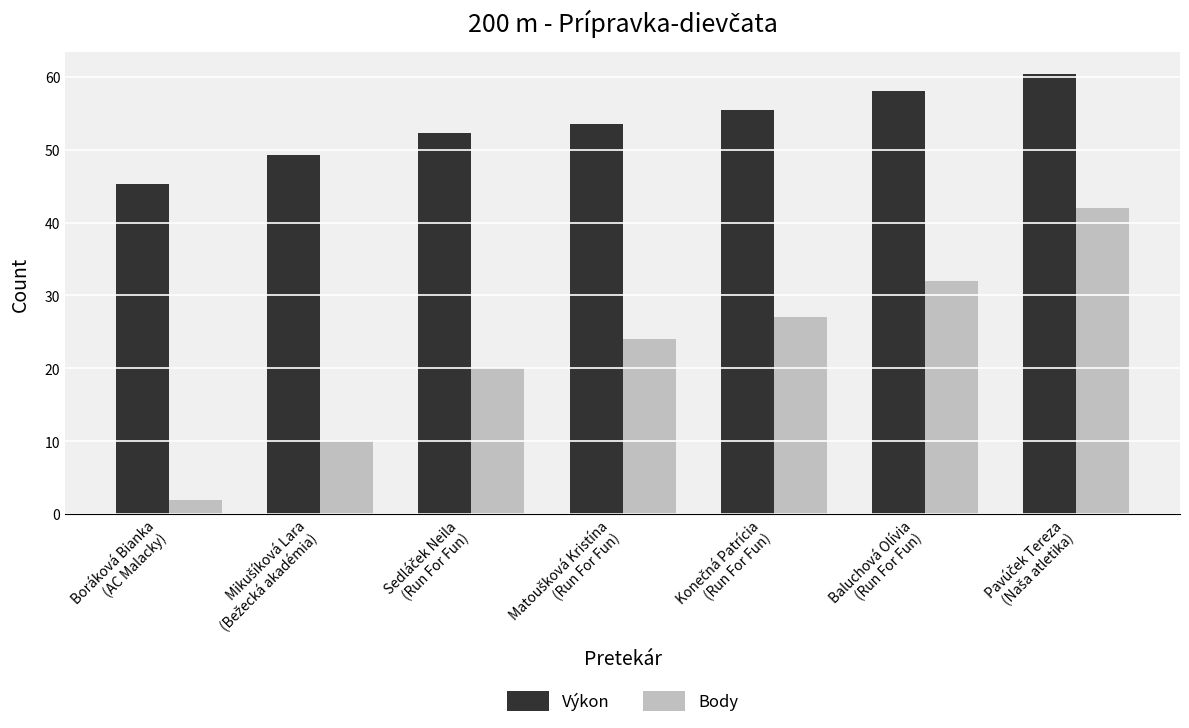

What is the difference between the maximum and second lowest values in the Body series?

32.0